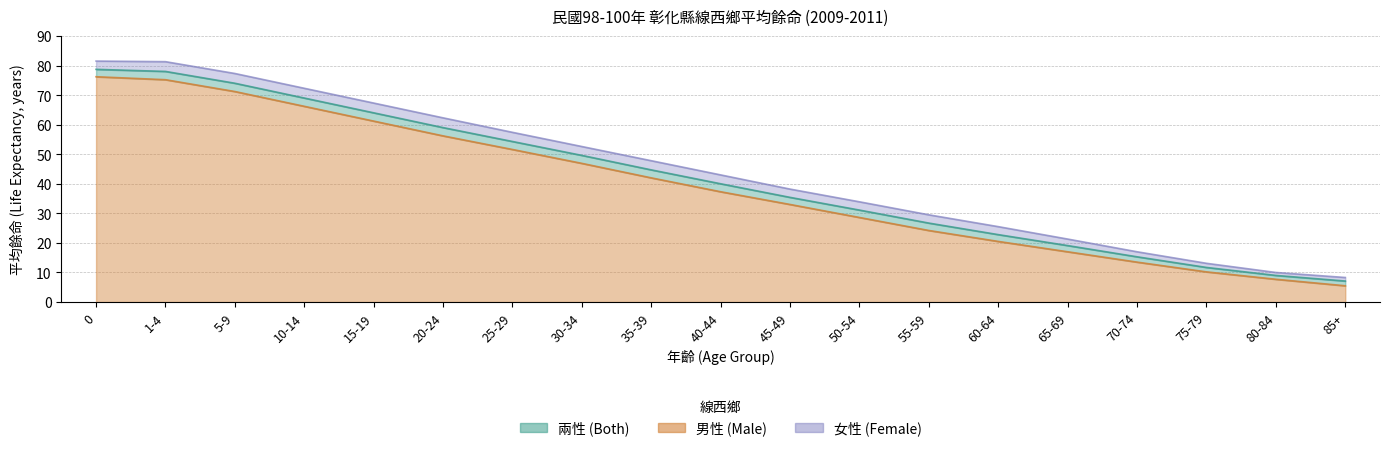

Count the number of data series in this chart.

3